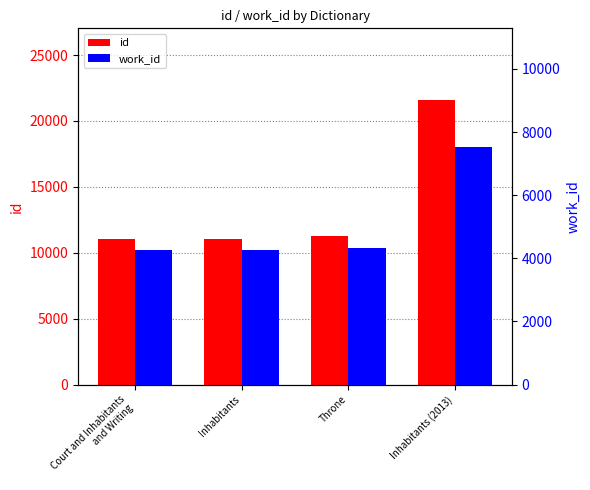

What are all the series names shown in the legend?

id, work_id